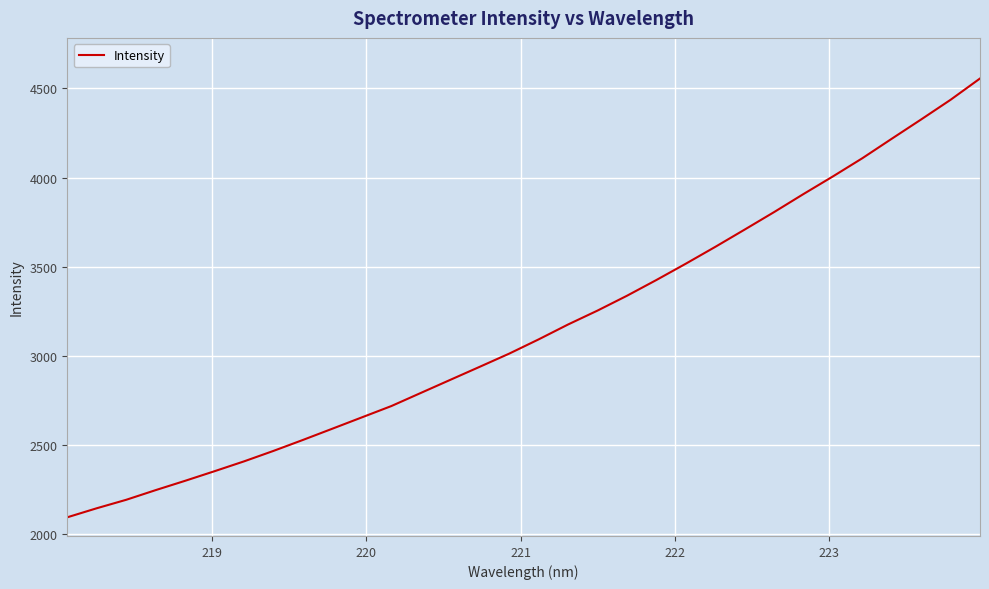

What is the smallest value displayed?

2094.8